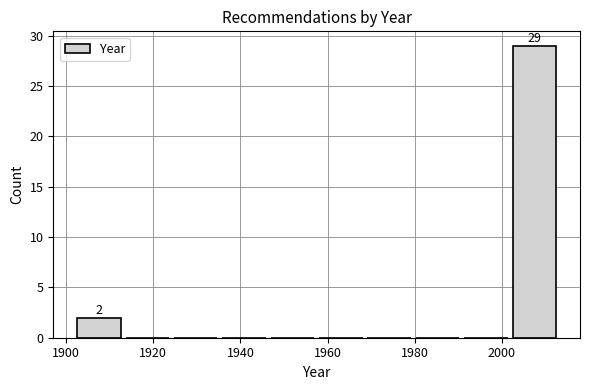

Over which range of the x-axis is the bar tallest?

2002 to 2014